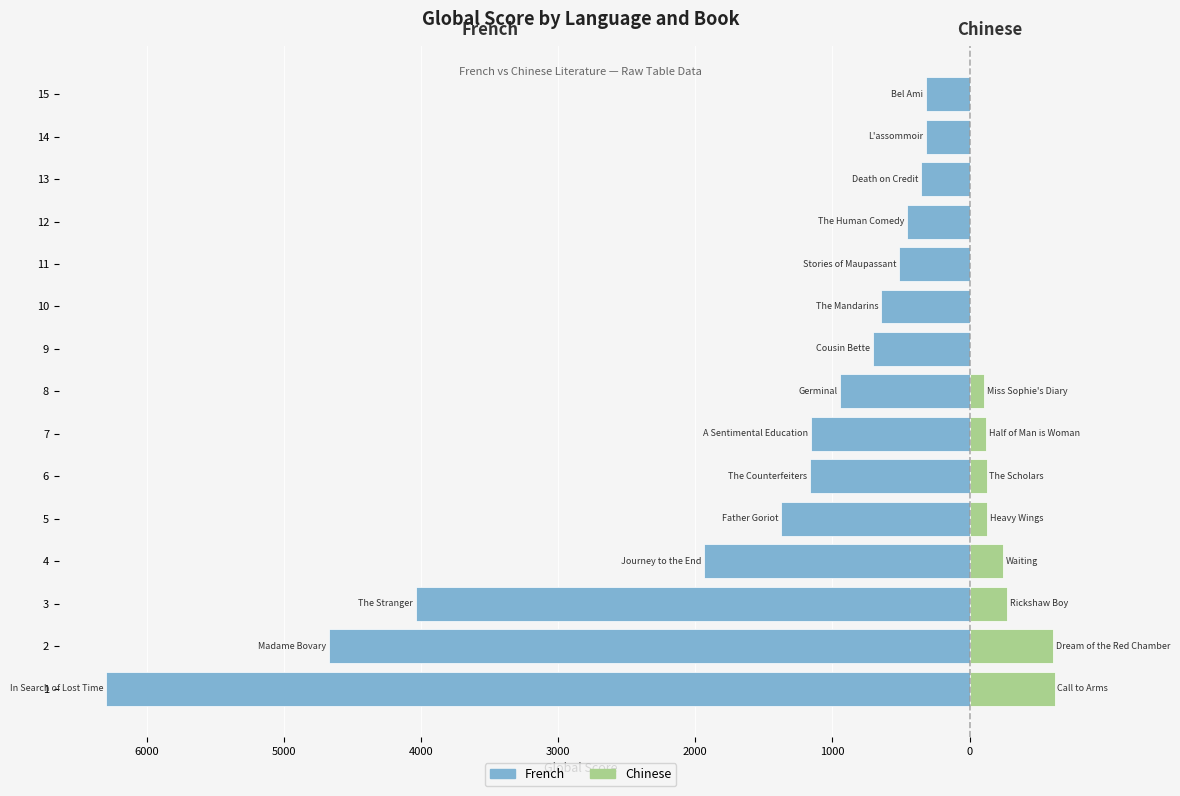

The value of Chinese at 13 is 0. True or false?

True